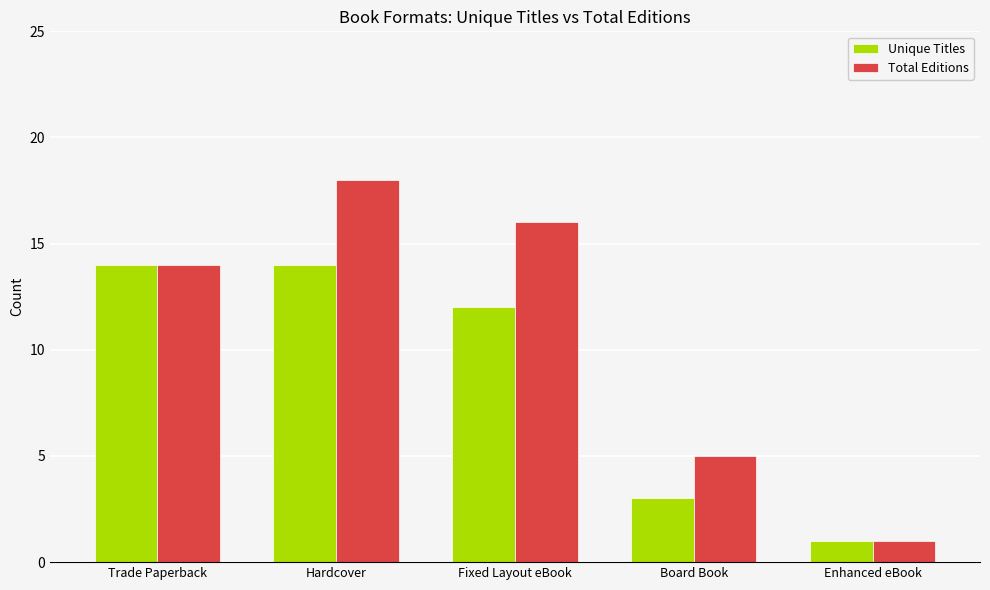

What is the label of the 5th bar from the left?

Enhanced eBook